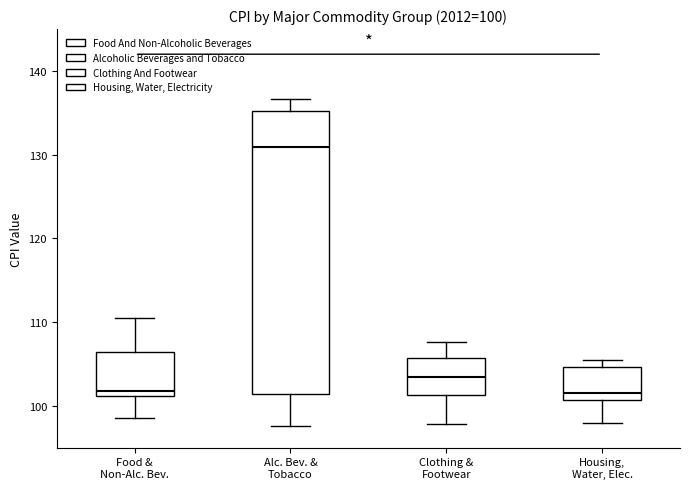

Comparing the boxes themselves (not the whiskers), which one is the tallest?

Alc. Bev. & Tobacco